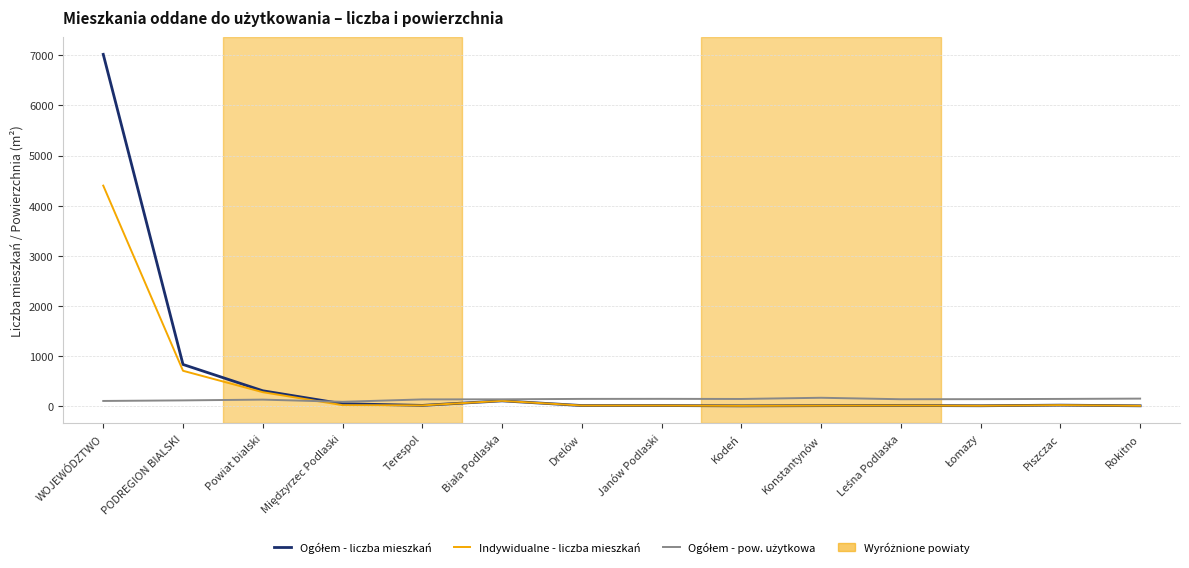

At which category is the sum across all series the highest?

WOJEWÓDZTWO